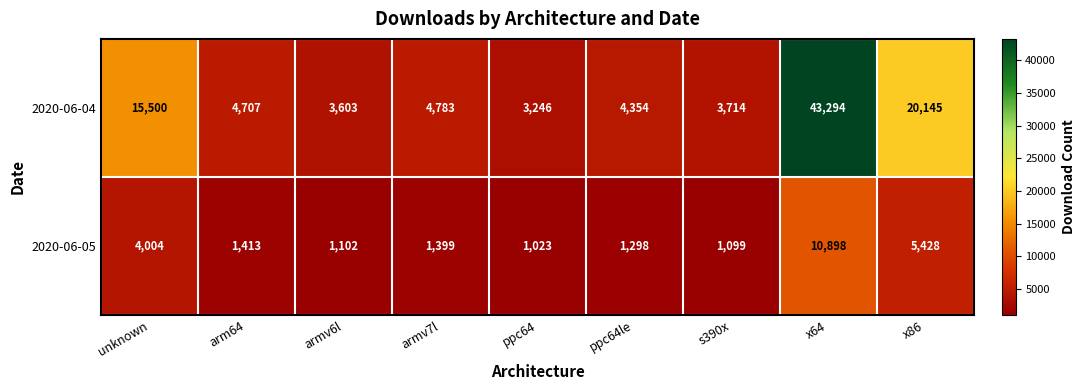

What is the average value of the 2020-06-04 series?

11483